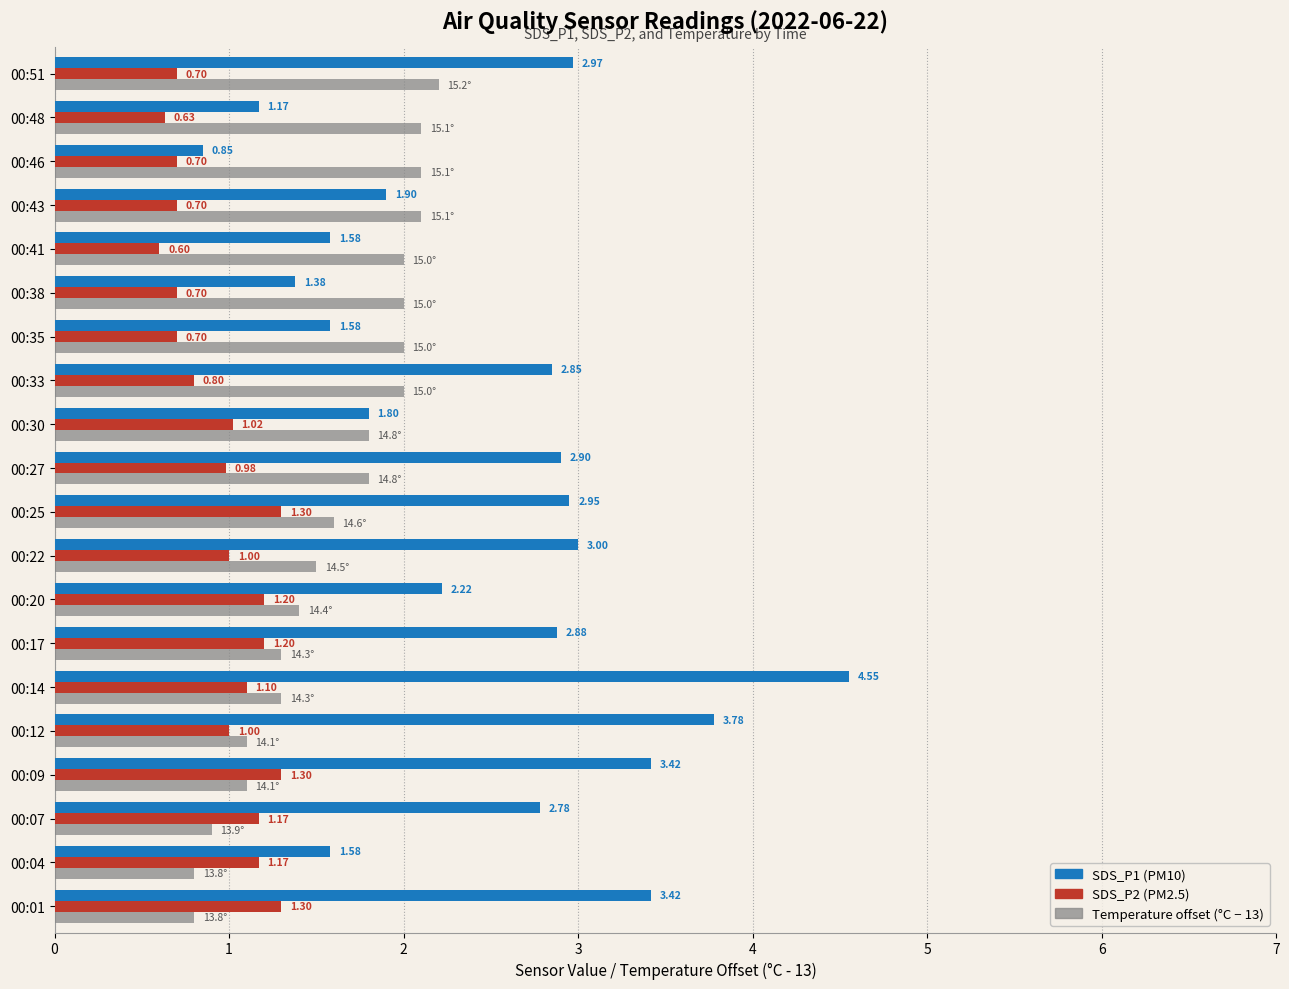

What is the spread (max minus min) of values at 00:09?

2.3